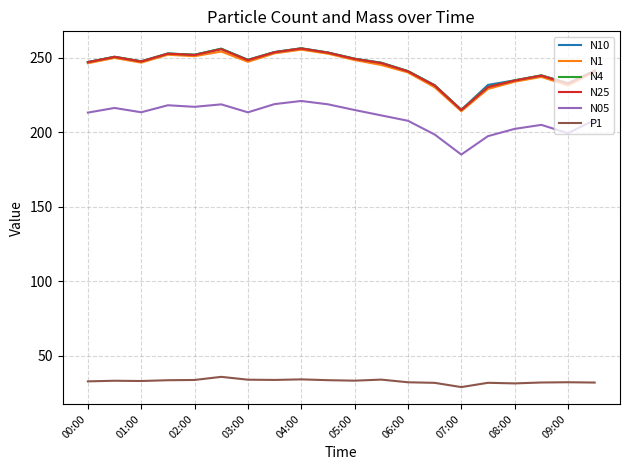

True or false: N4 and N05 cross at least once.

False